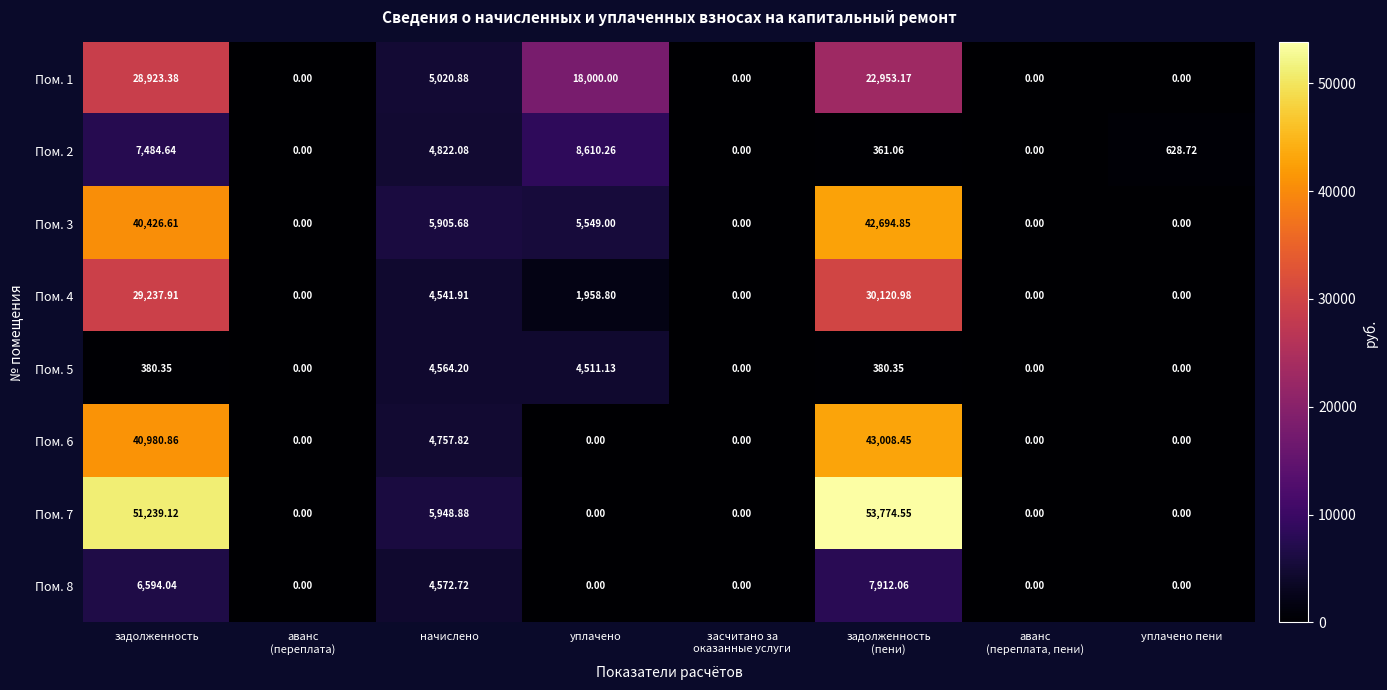

Where does the Пом. 5 series first go above 380?

задолженность